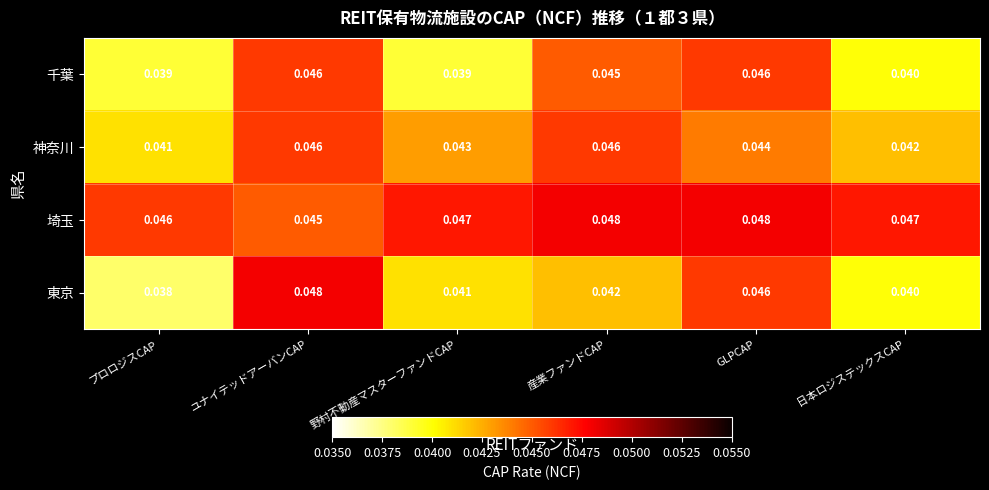

Which category has the lowest value in the 埼玉 series?

ユナイテッドアーバンCAP